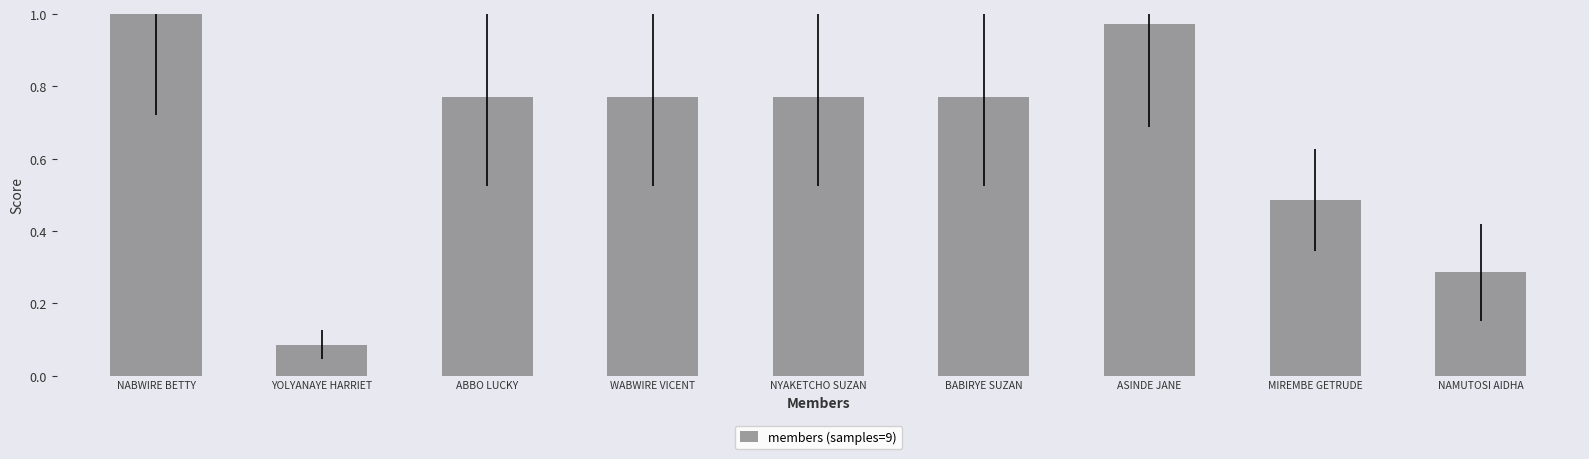

Which has a higher value, YOLYANAYE HARRIET or BABIRYE SUZAN?

BABIRYE SUZAN